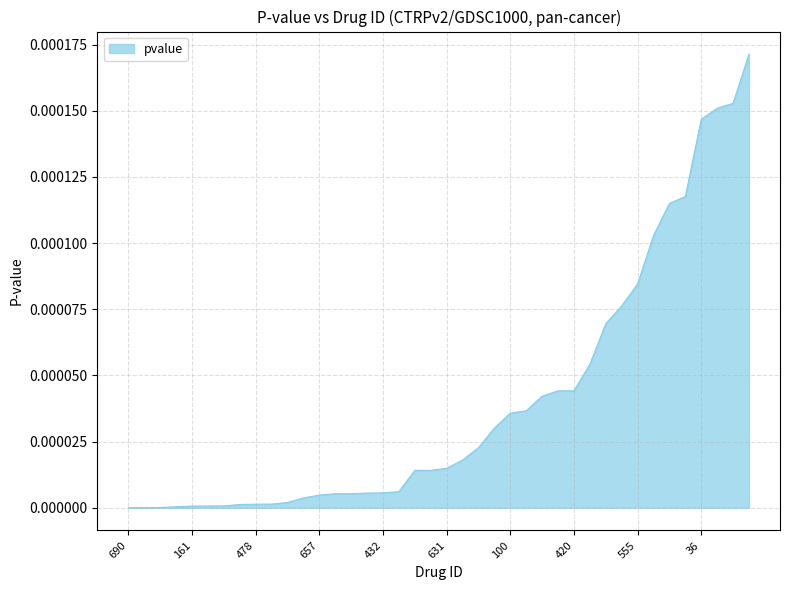

True or false: the data has more than 1 interior local peaks.

False